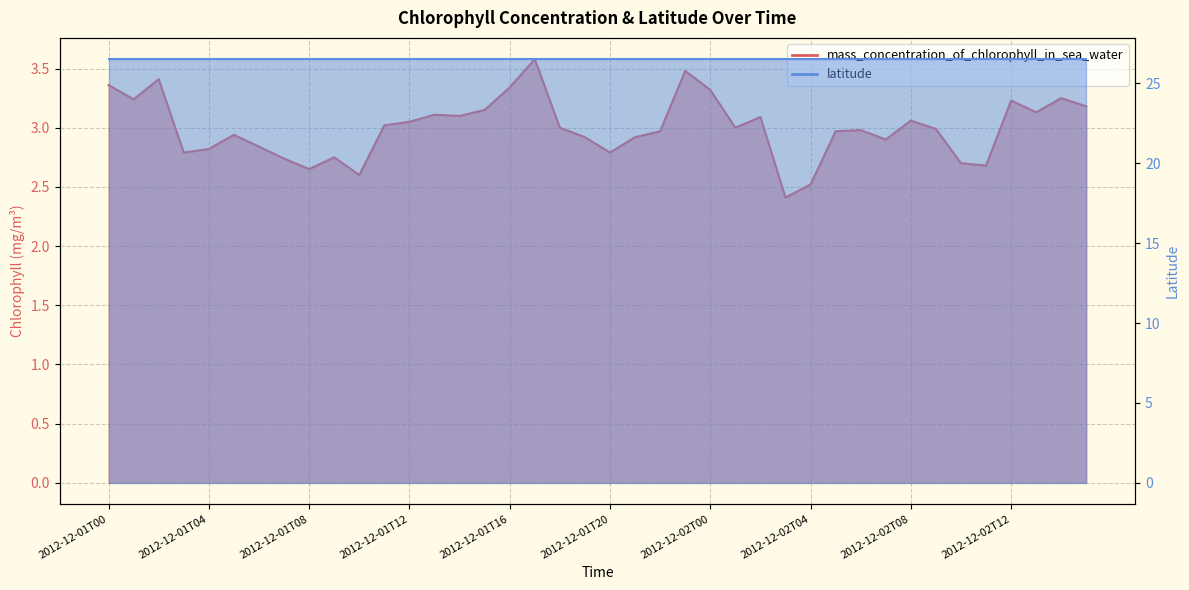

What is the ratio of the value at 2012-12-02T11 to the value at 2012-12-01T17?

0.7